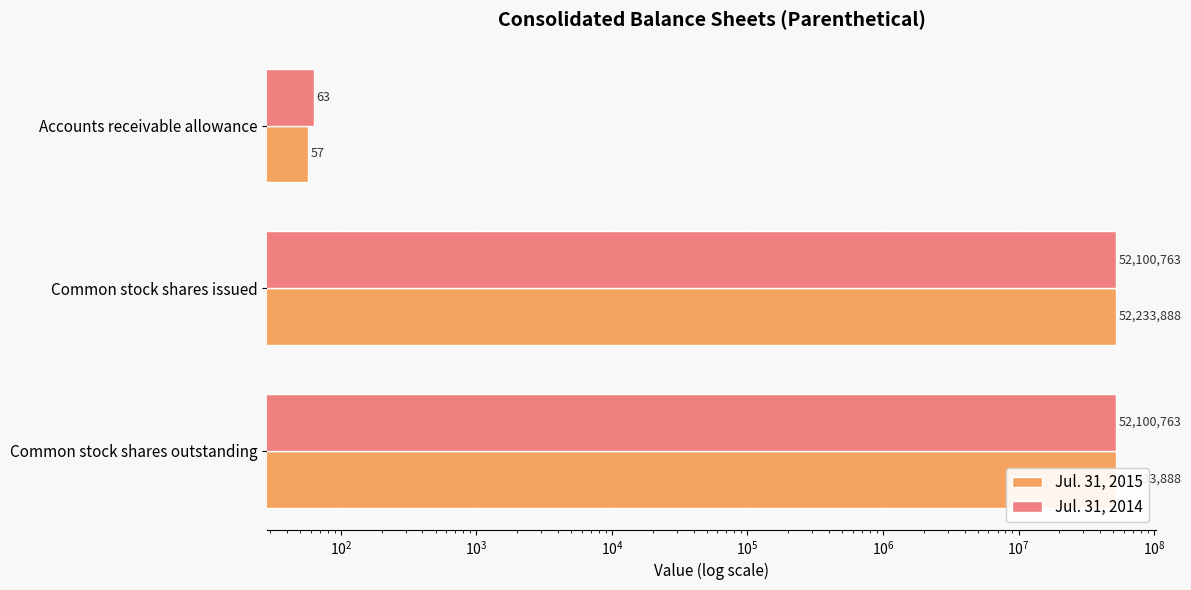

What are all the series names shown in the legend?

Jul. 31, 2015, Jul. 31, 2014